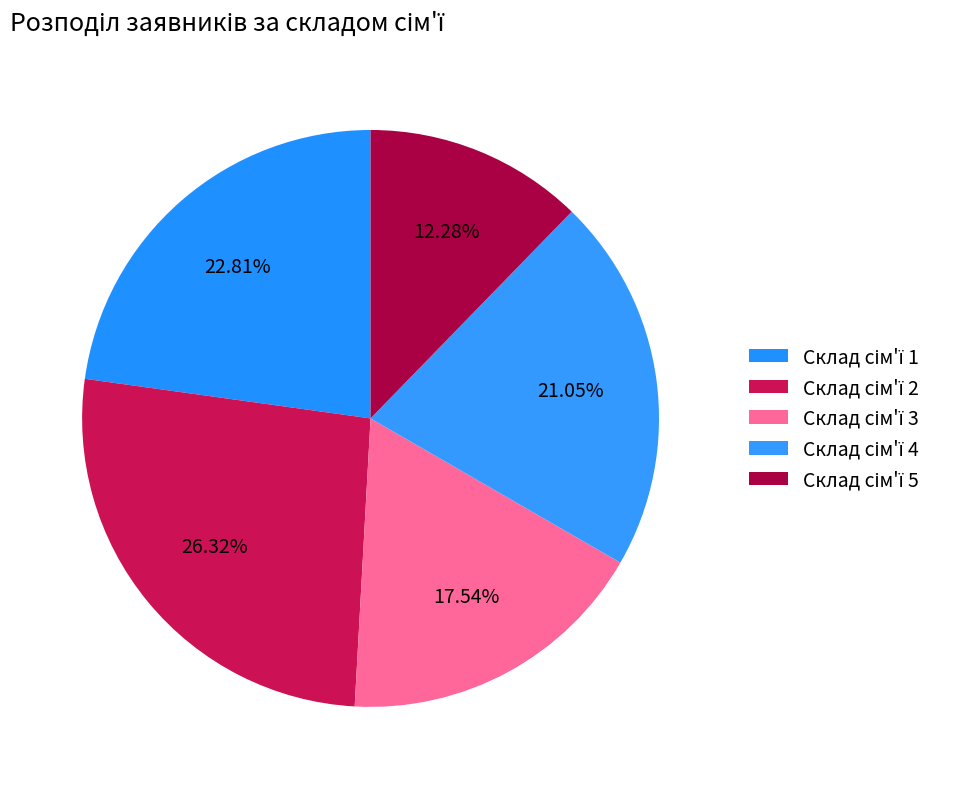

Which category has the biggest portion of the pie?

Склад сім'ї 2